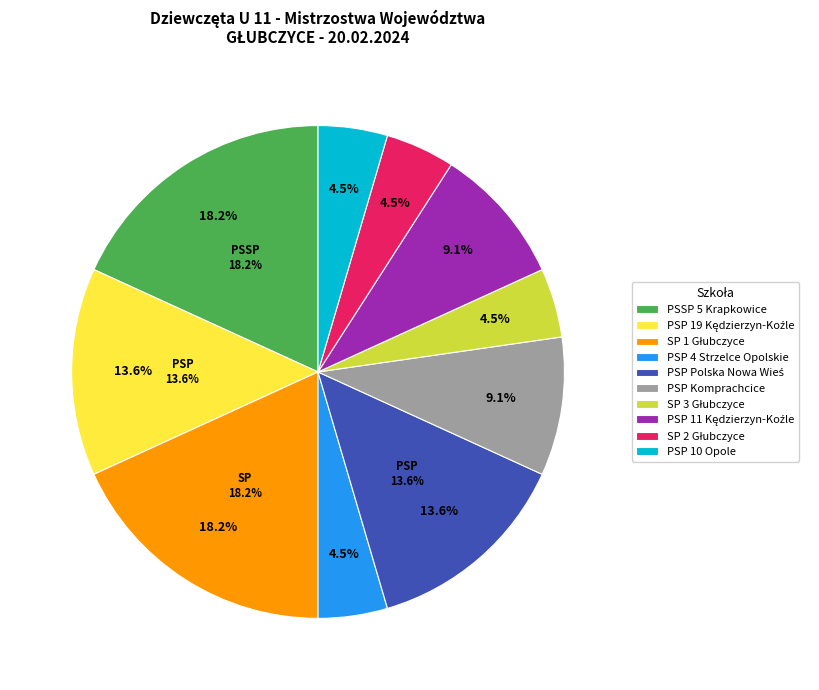

What percentage is the SP 3 Głubczyce slice, to the nearest percent?

5%